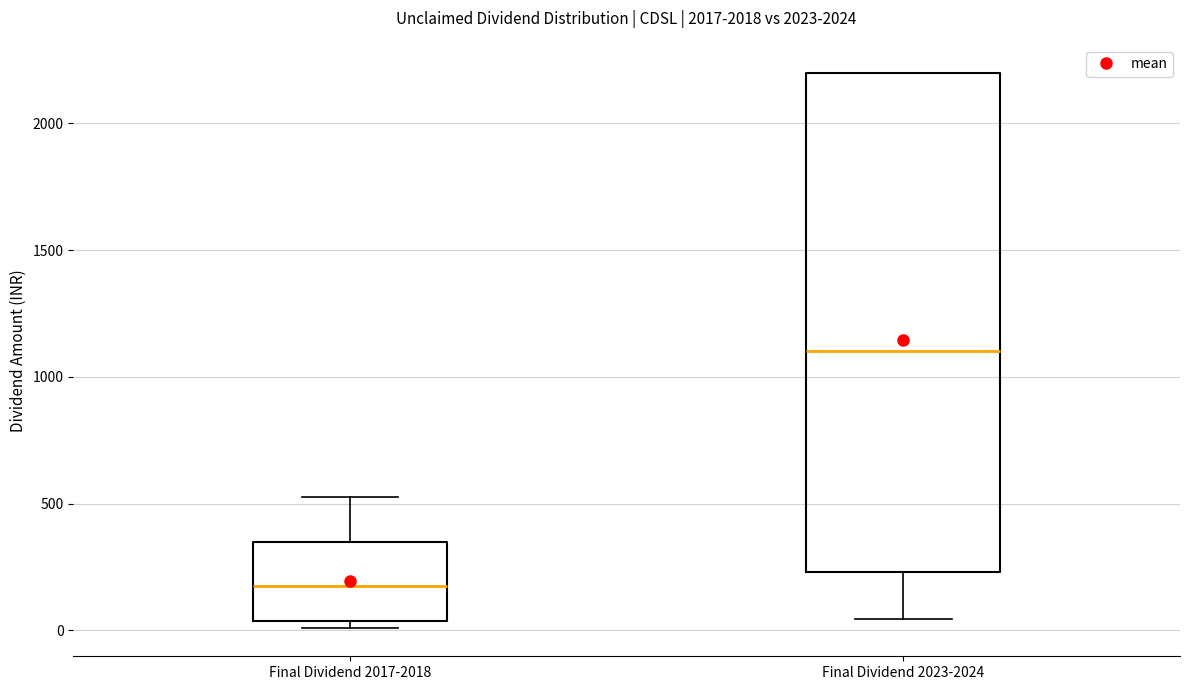

Reading left to right, transcribe this box plot: for each box, give where its median line is, the range the box spans, and where its two whiskers end, as read against the y-axis. The values are not printed on the chart, so give them approximately, as read against the axis.

Final Dividend 2017-2018: median 200, box 50 to 350, whiskers 0 to 550
Final Dividend 2023-2024: median 1100, box 250 to 2200, whiskers 50 to 2200